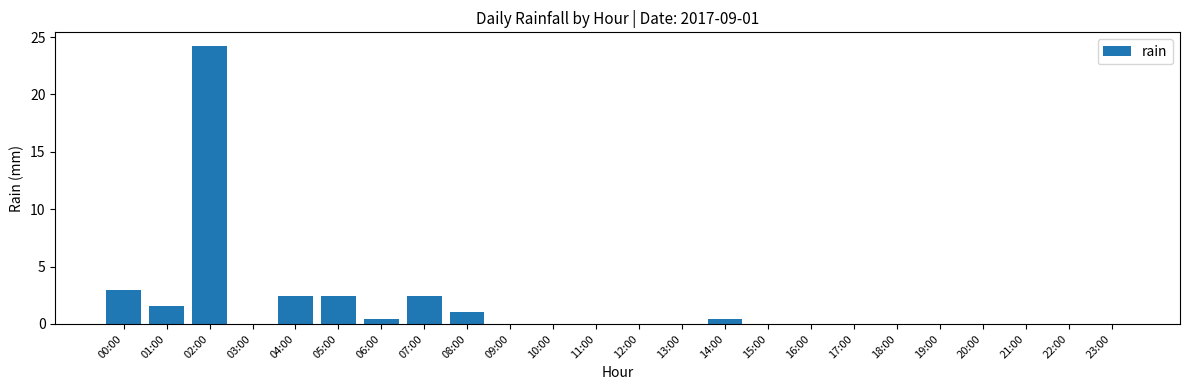

Which label corresponds to the largest value in the chart?

02:00